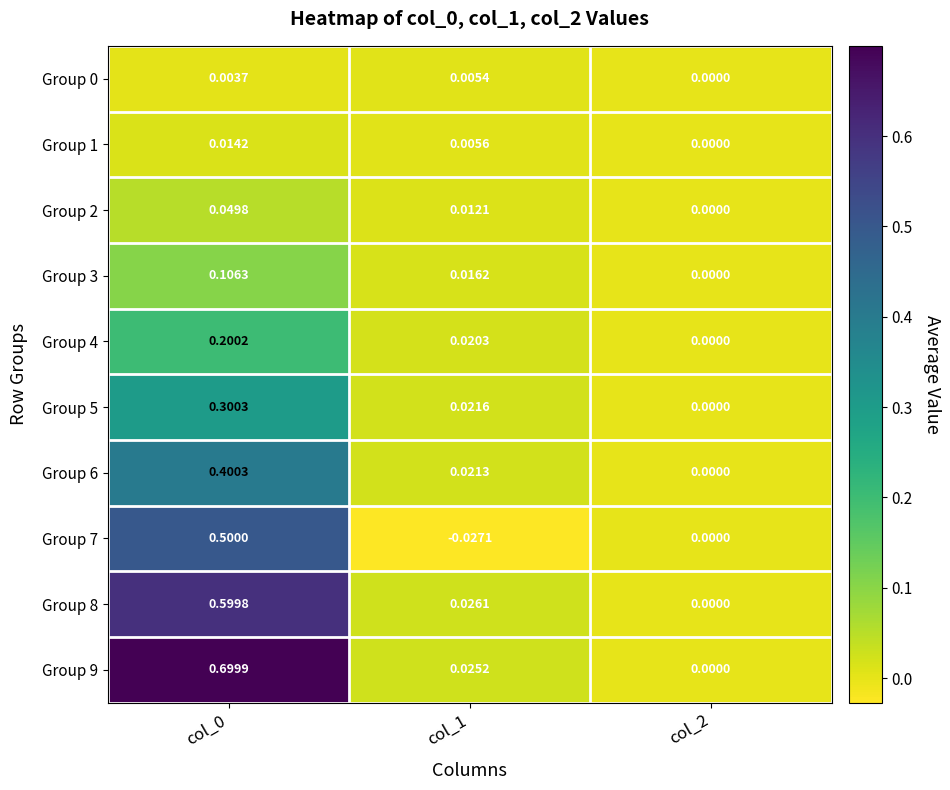

How many positive values does the Group 0 series have?

2